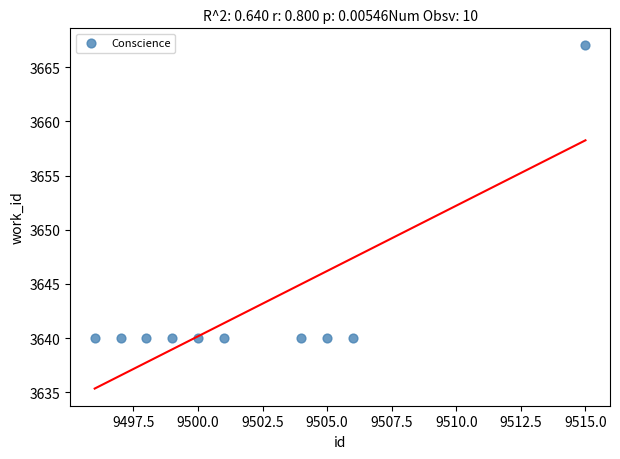

What is the average X value?

9502